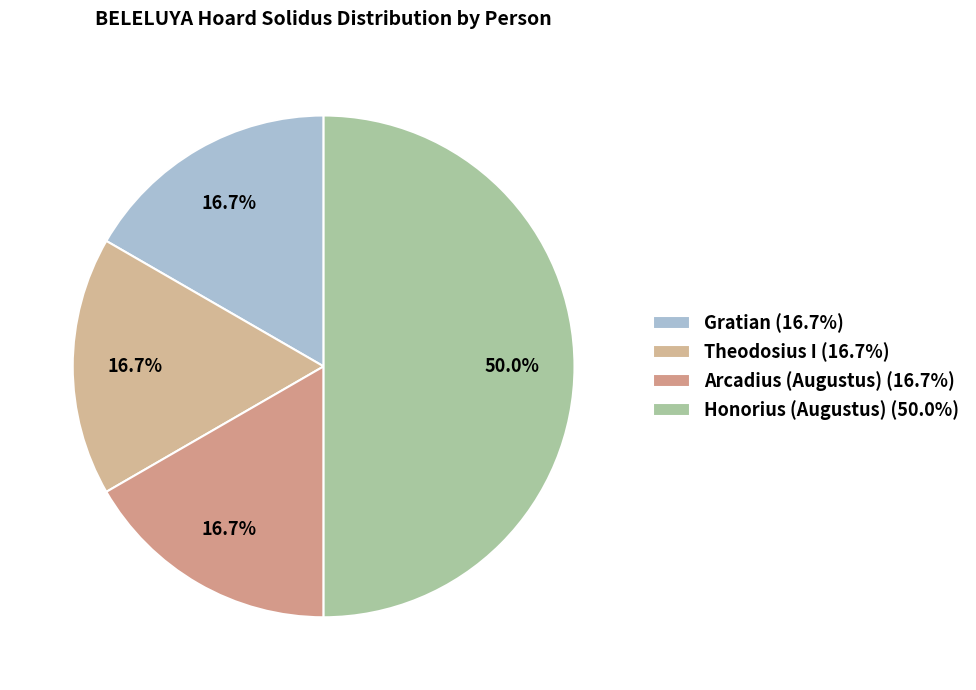

True or false: Gratian accounts for 11% of the total.

False